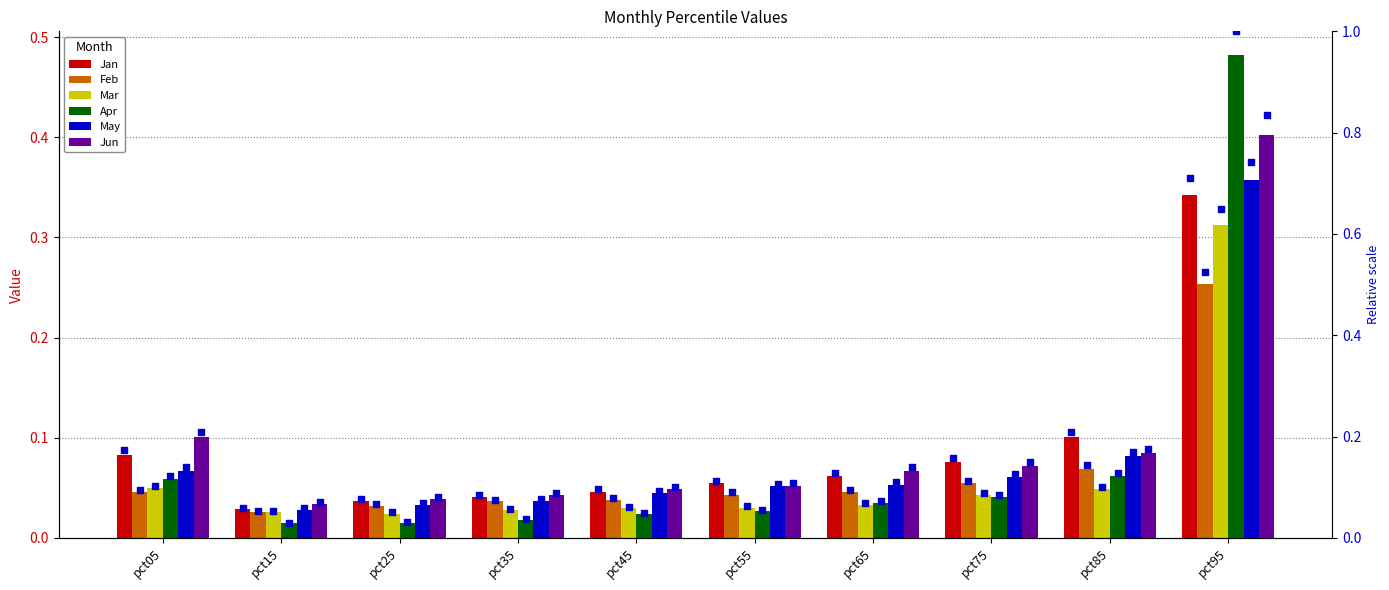

Which series reaches the minimum Y coordinate?

Apr